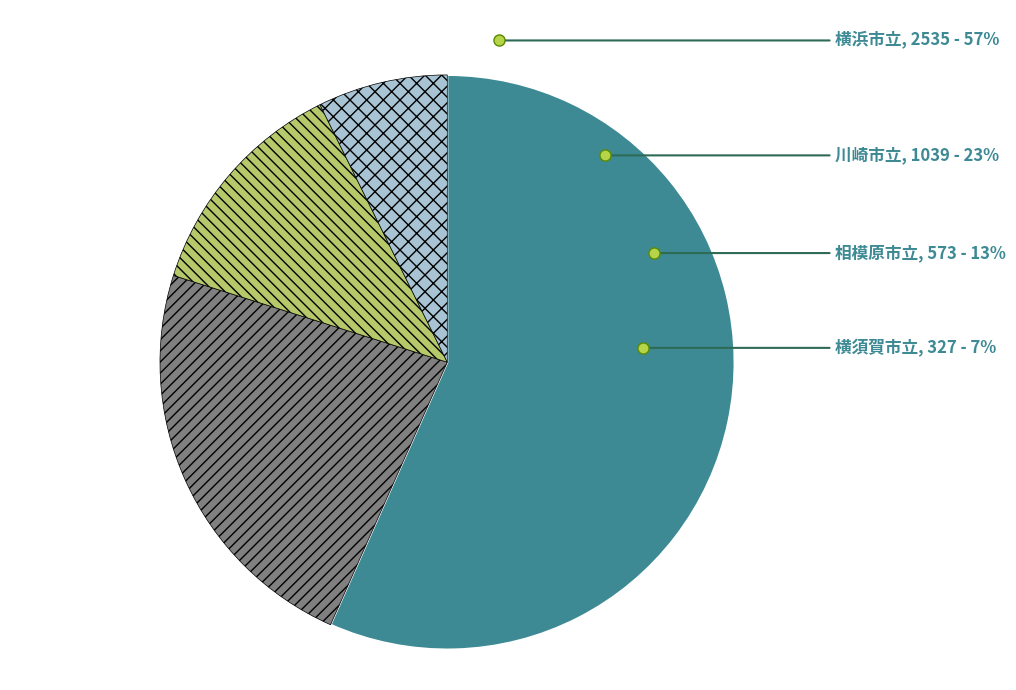

To the nearest percent, what is the difference between the 横須賀市立 and 川崎市立 slice percentages?

16%